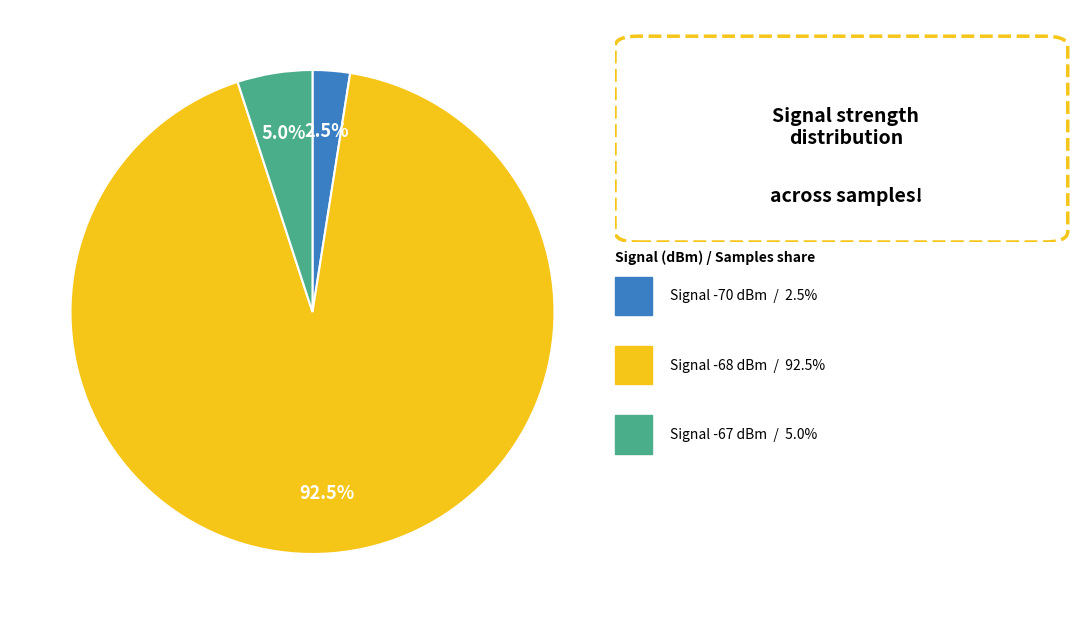

How many segments does this pie chart have?

3